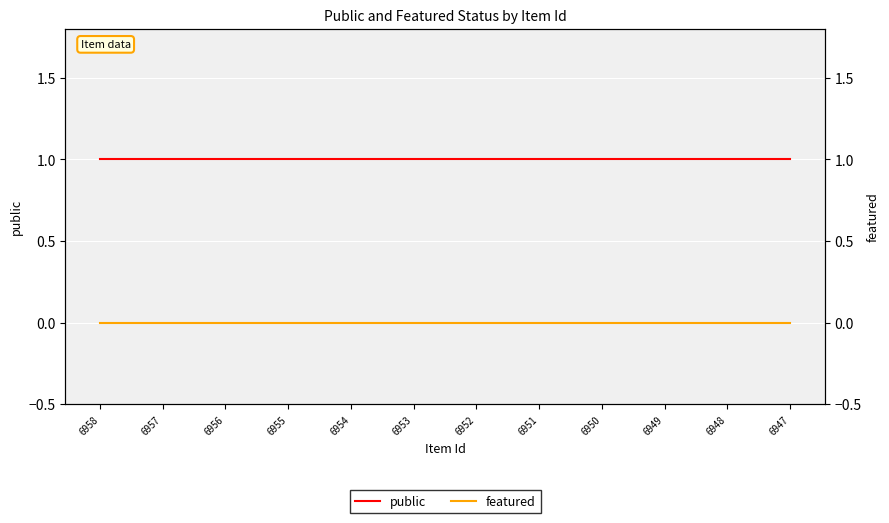

Which series has the largest range (max minus min)?

public